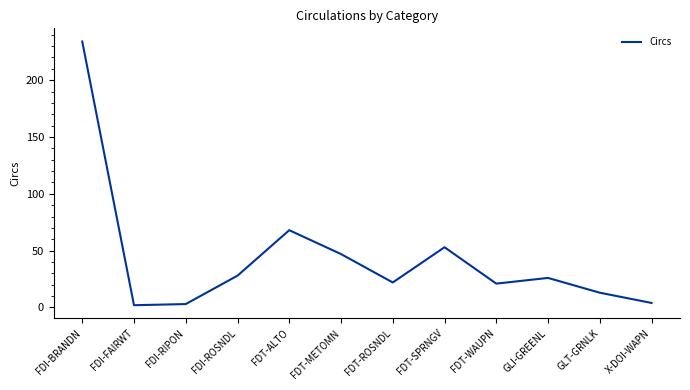

What position from the left is GLI-GREENL?

10